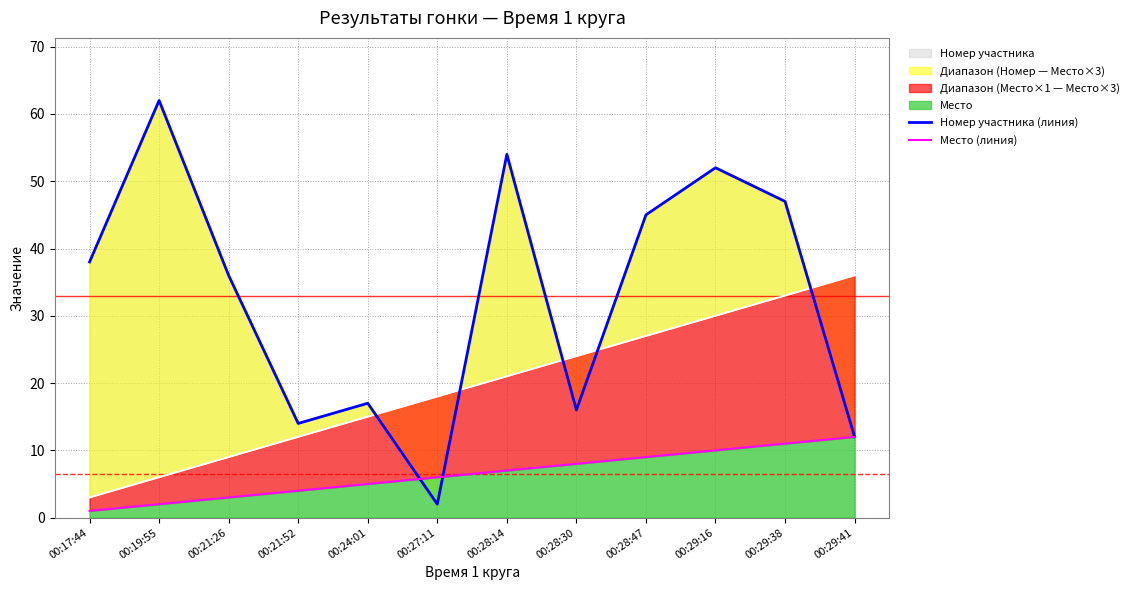

How many intersections are there between Номер участника (линия) and Место (линия)?

2